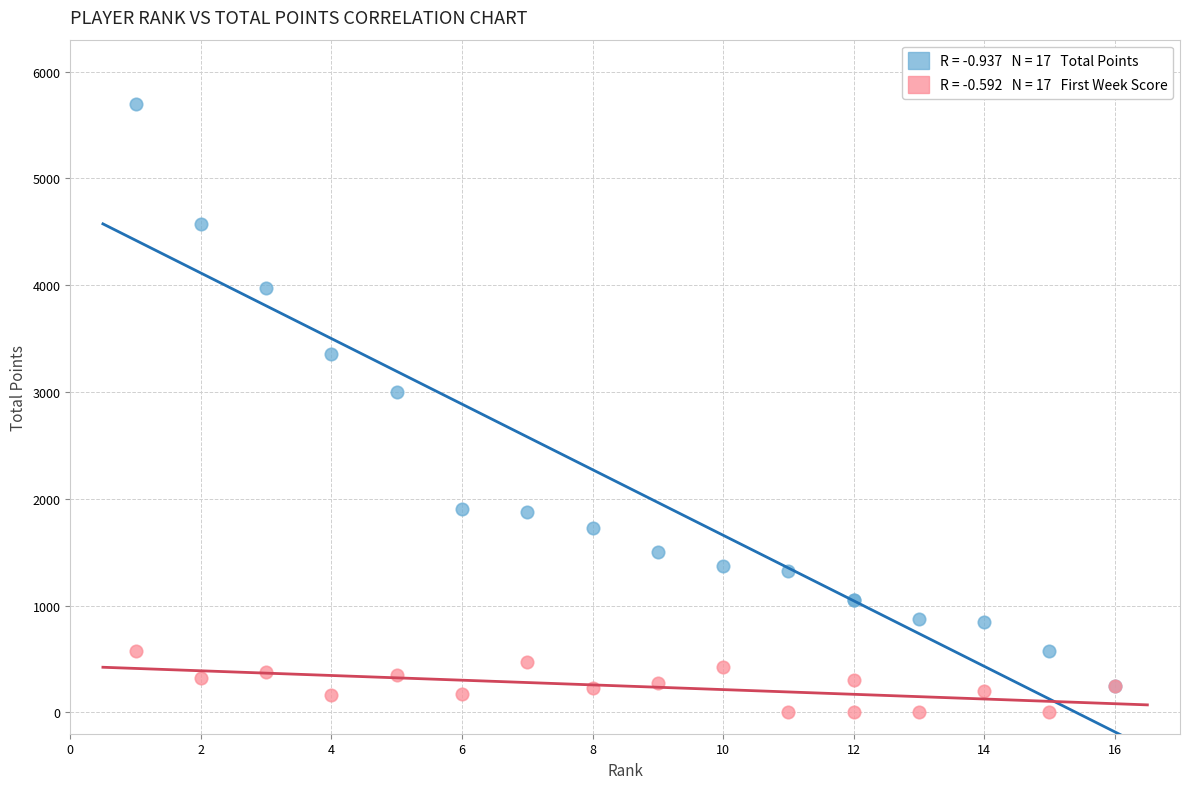

Across all series, what Y value is closest to 2850?

3000